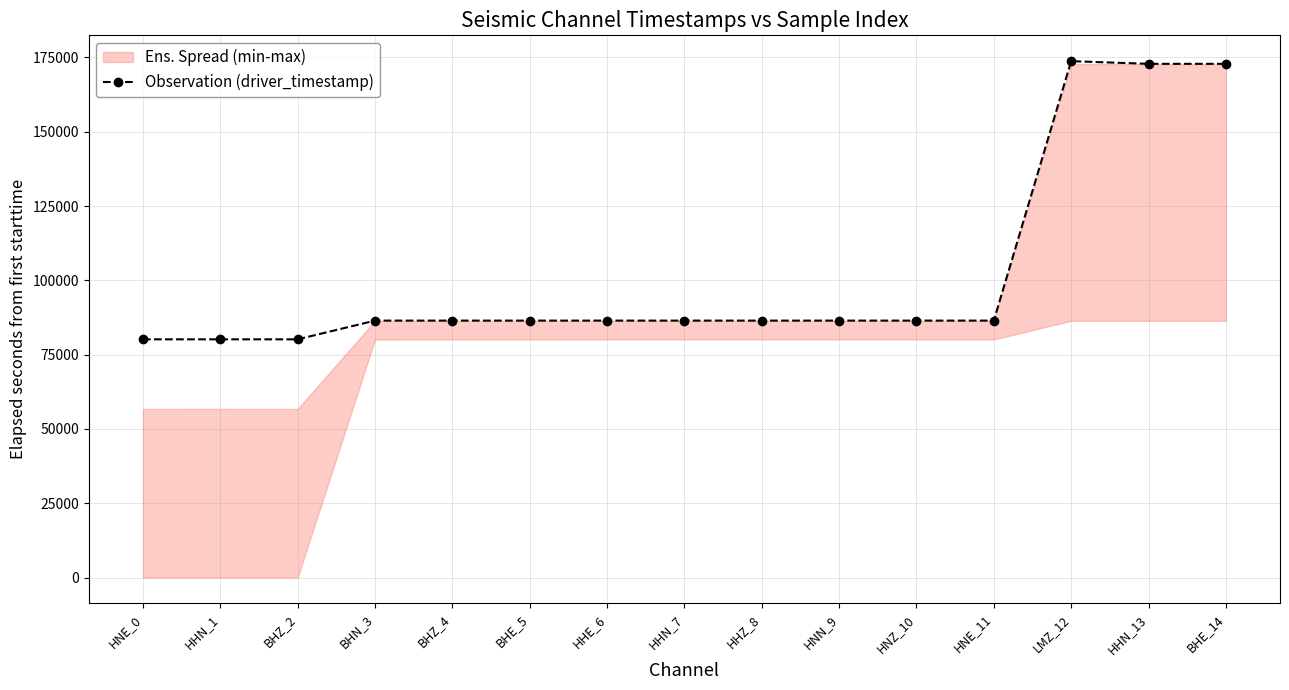

Between BHN_3 and BHZ_2, which is larger?

BHN_3